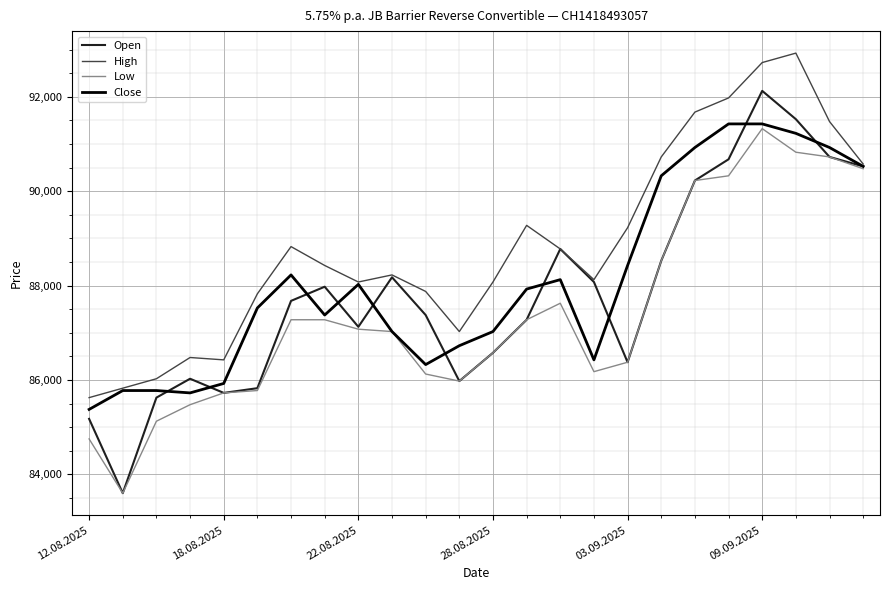

Which series has the largest total across all categories?

High